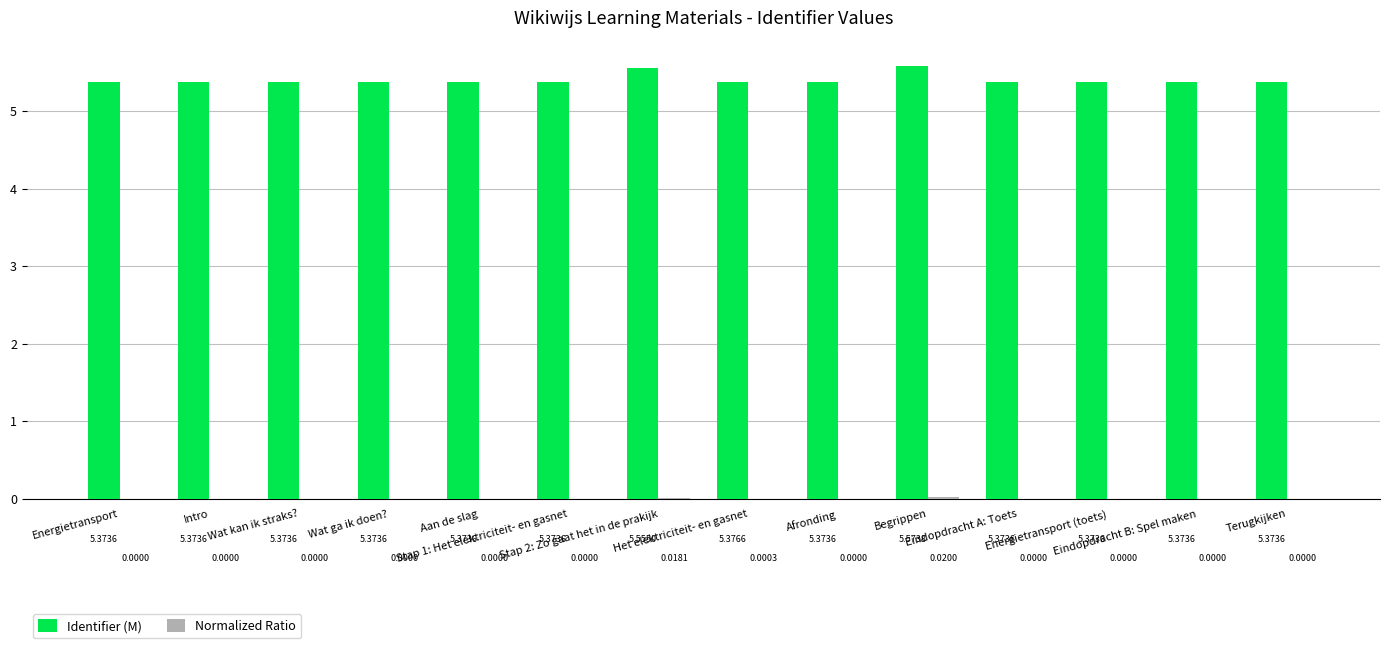

What is the sum of all Identifier (M) values?

75.6